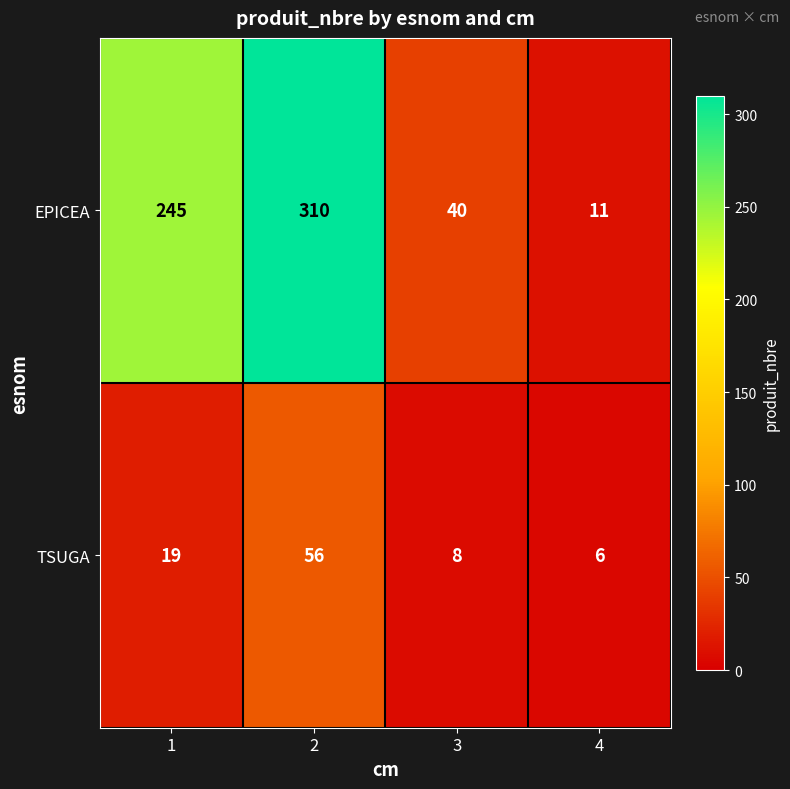

List the series in order of their peak value, highest first.

EPICEA, TSUGA